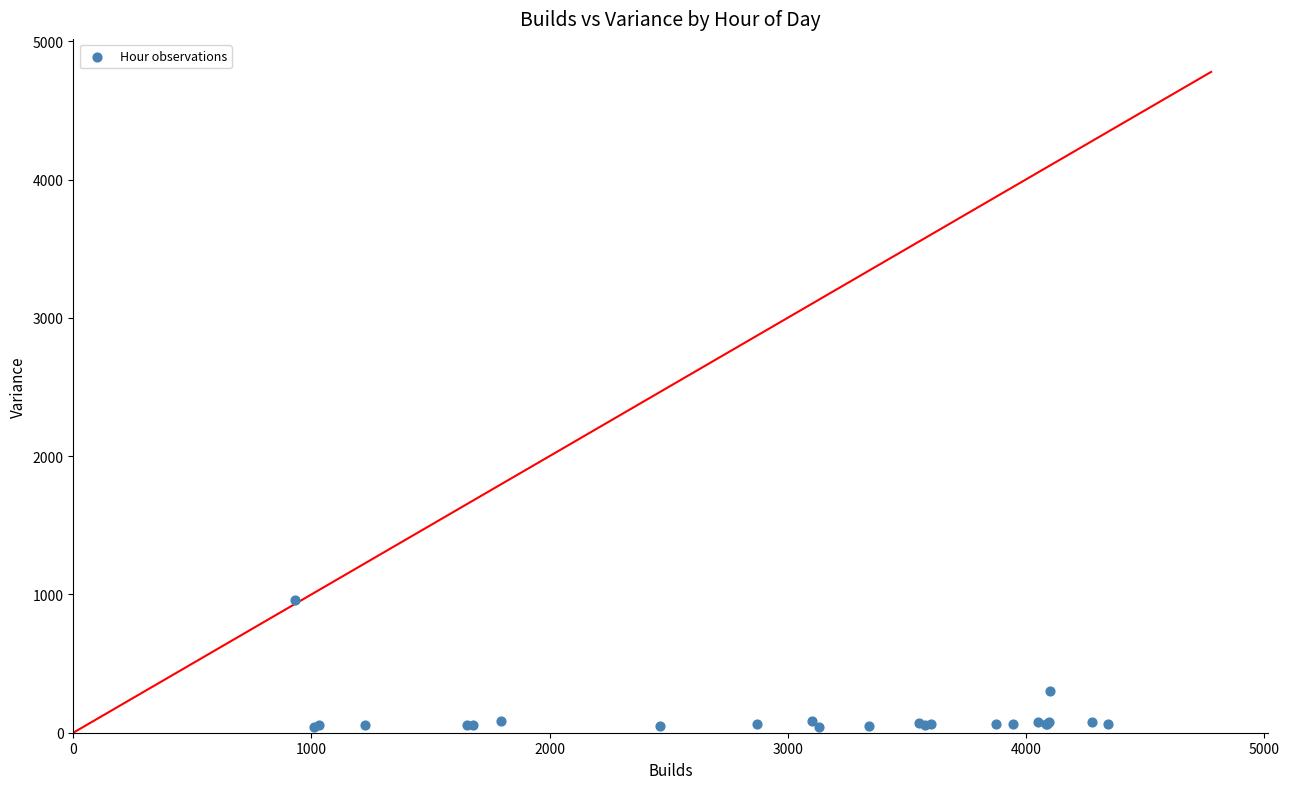

What Y value in the scatter plot is closest to 502?

300.1